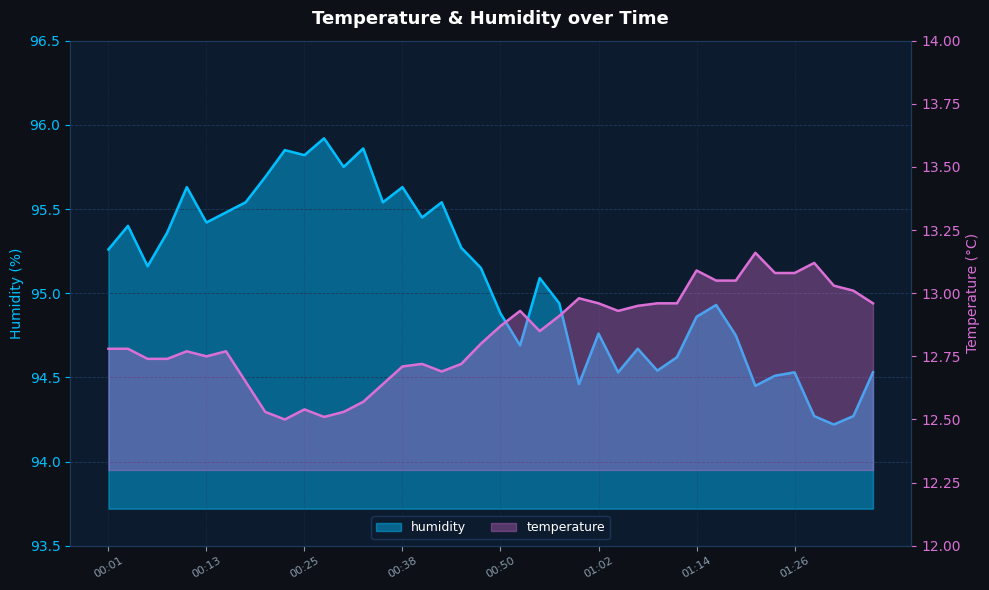

In temperature, how many points are lower than both neighbors (excluding endpoints)?

6